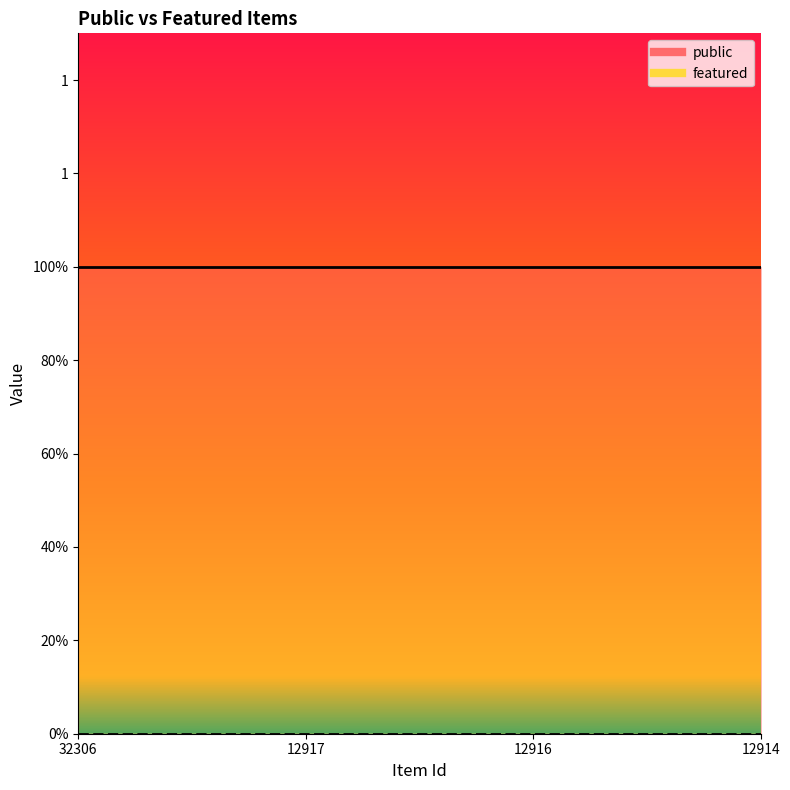

Reading left to right, transcribe all the data shown in this chart.

public: 1	1	1	1
featured: 0	0	0	0